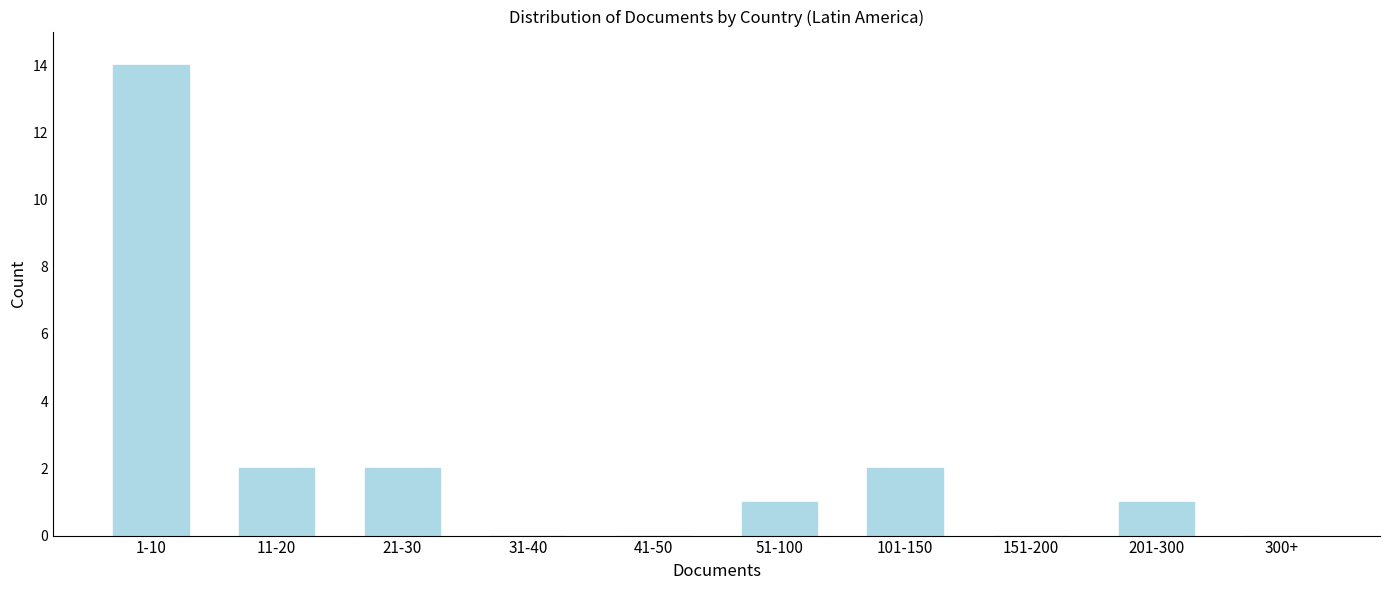

Reading right to left, extract all data points from this chart.

300+=0	201-300=1	151-200=0	101-150=2	51-100=1	41-50=0	31-40=0	21-30=2	11-20=2	1-10=14